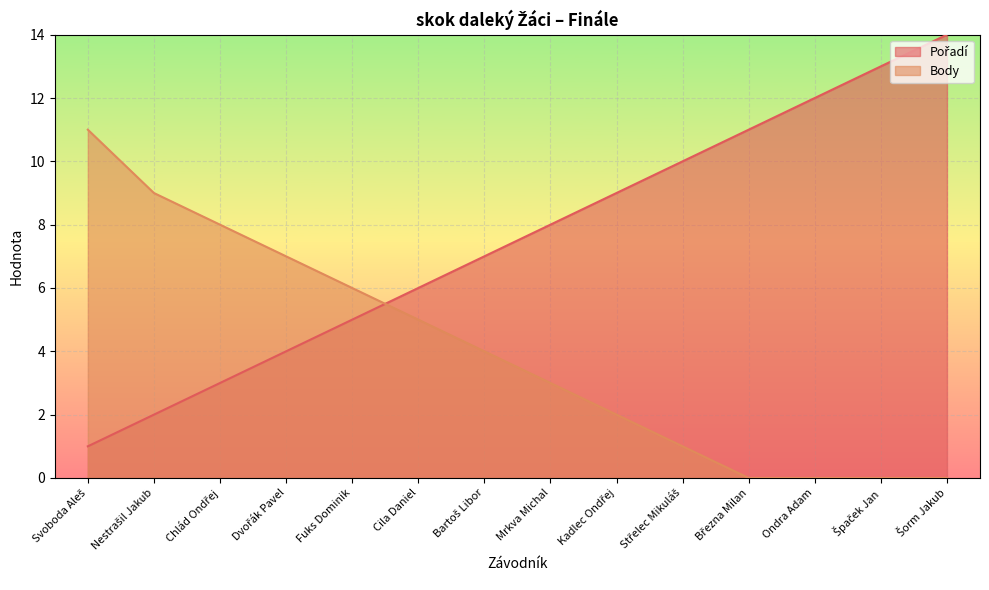

At which label is Pořadí closest to 7?

Bartoš Libor